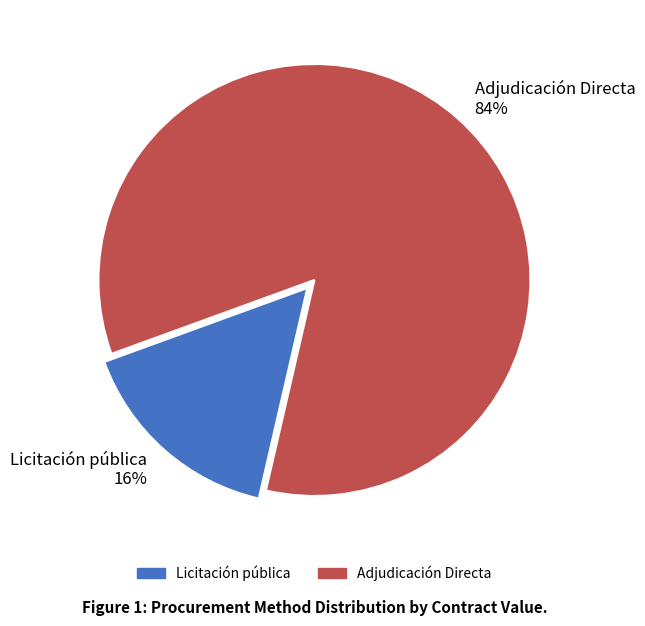

Do Licitación pública 16% and Adjudicación Directa 84% together represent more than half of the pie?

Yes